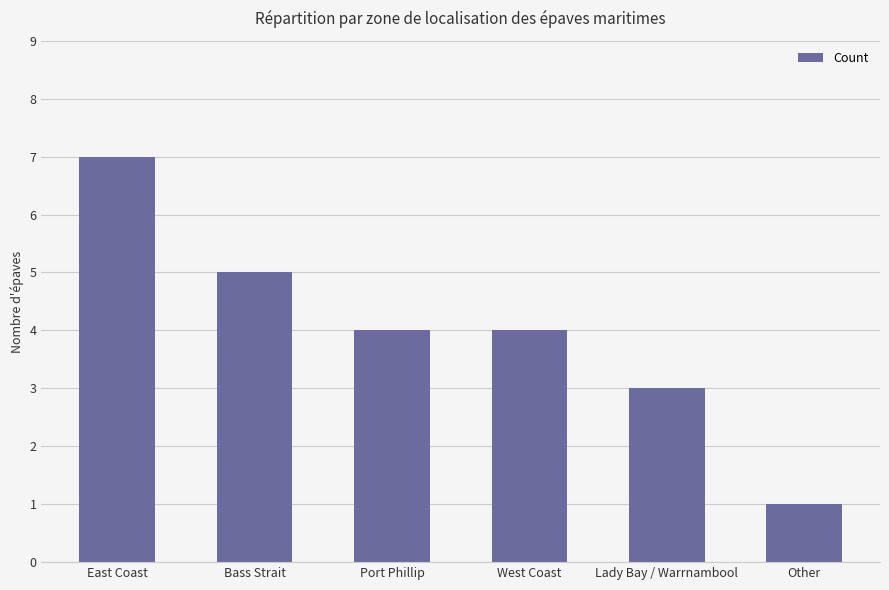

Reading left to right, transcribe all the data shown in this chart.

East Coast=7	Bass Strait=5	Port Phillip=4	West Coast=4	Lady Bay / Warrnambool=3	Other=1